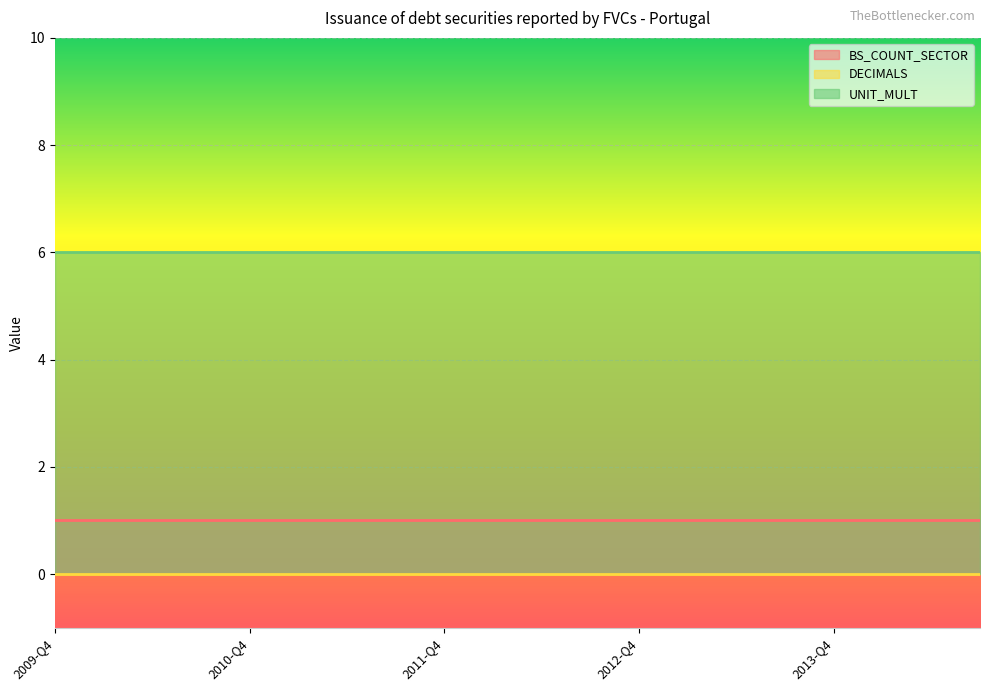

Rank the series by their average value, from highest to lowest.

UNIT_MULT, BS_COUNT_SECTOR, DECIMALS